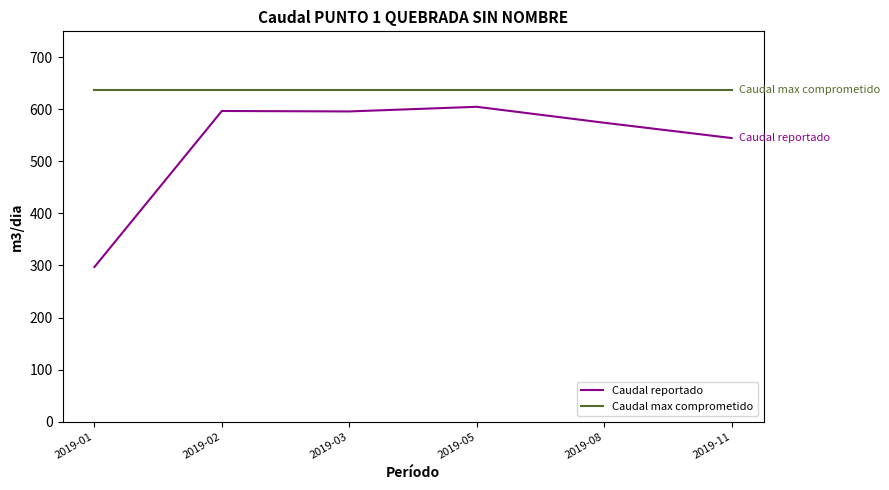

Between 2019-01 and 2019-02, which series saw the biggest shift?

Caudal reportado